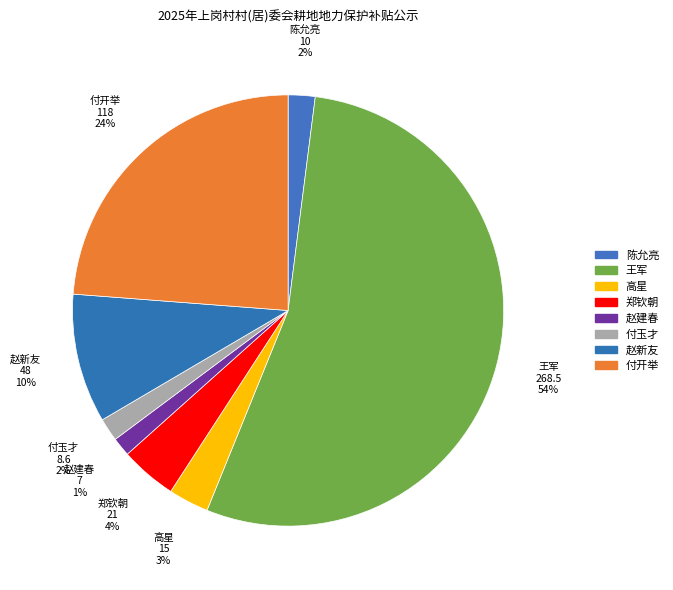

Which slice is the largest?

王军